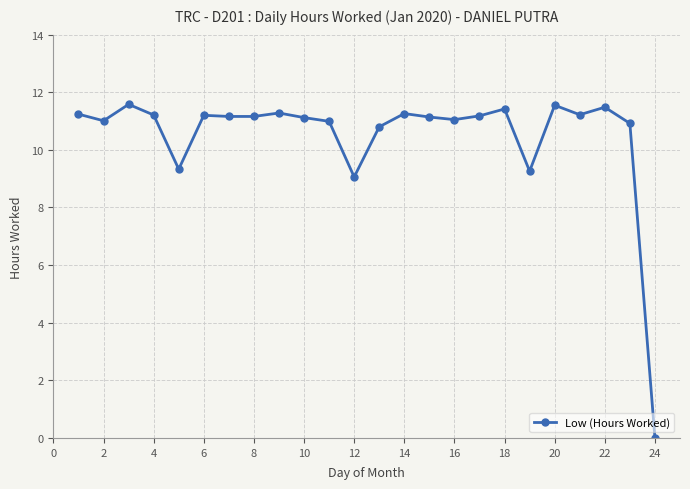

How many positive values are there?

23